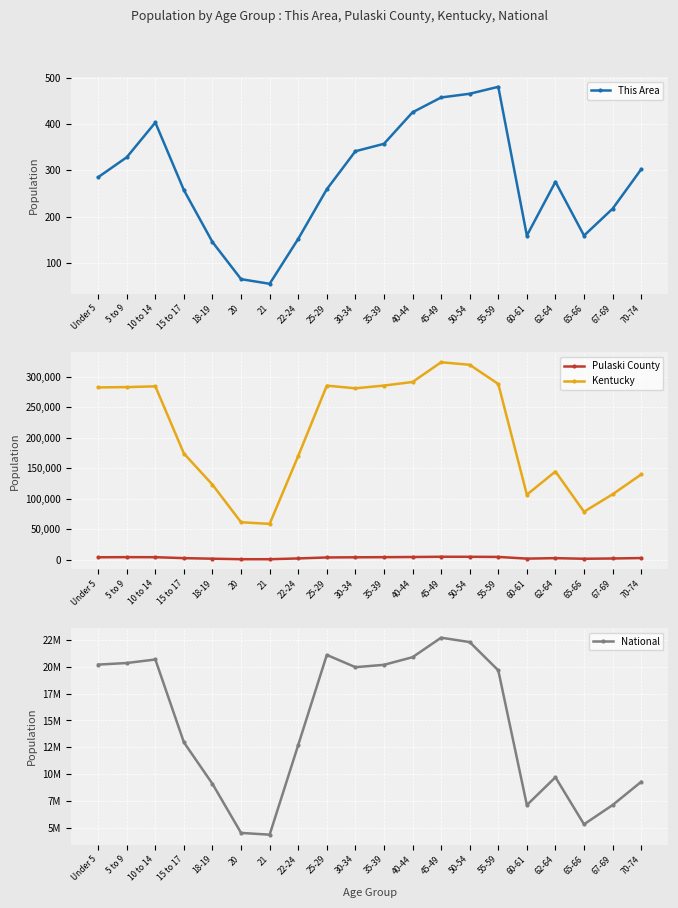

What is the label of the 15th point from the right?

20